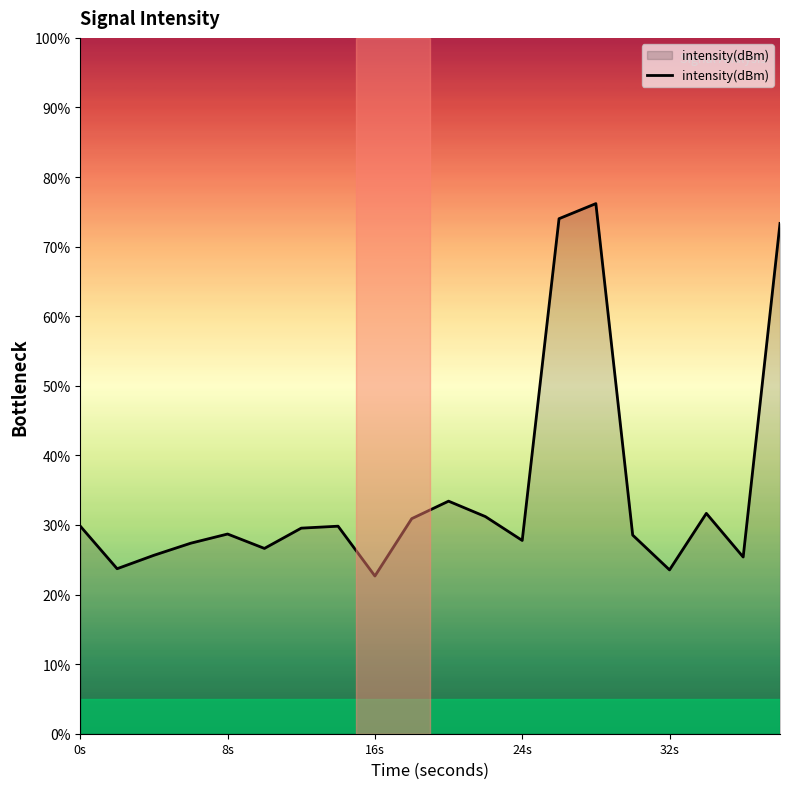

What is the greatest value displayed?

76.2